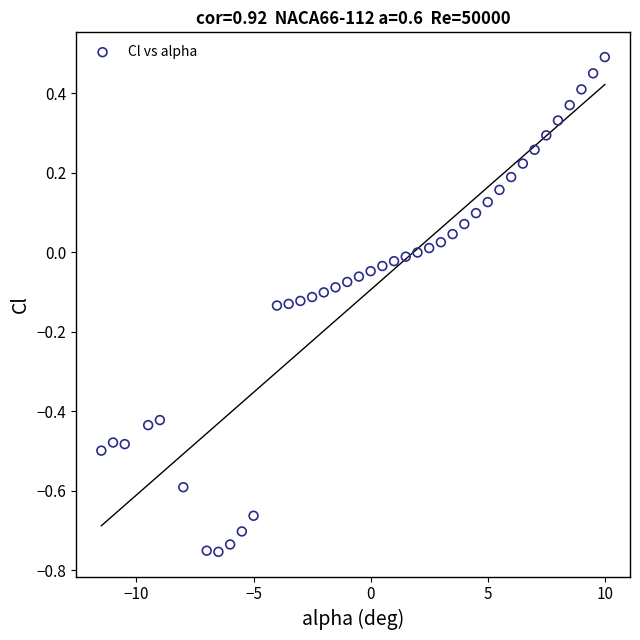

What is the range of Y values (max minus min)?

1.2